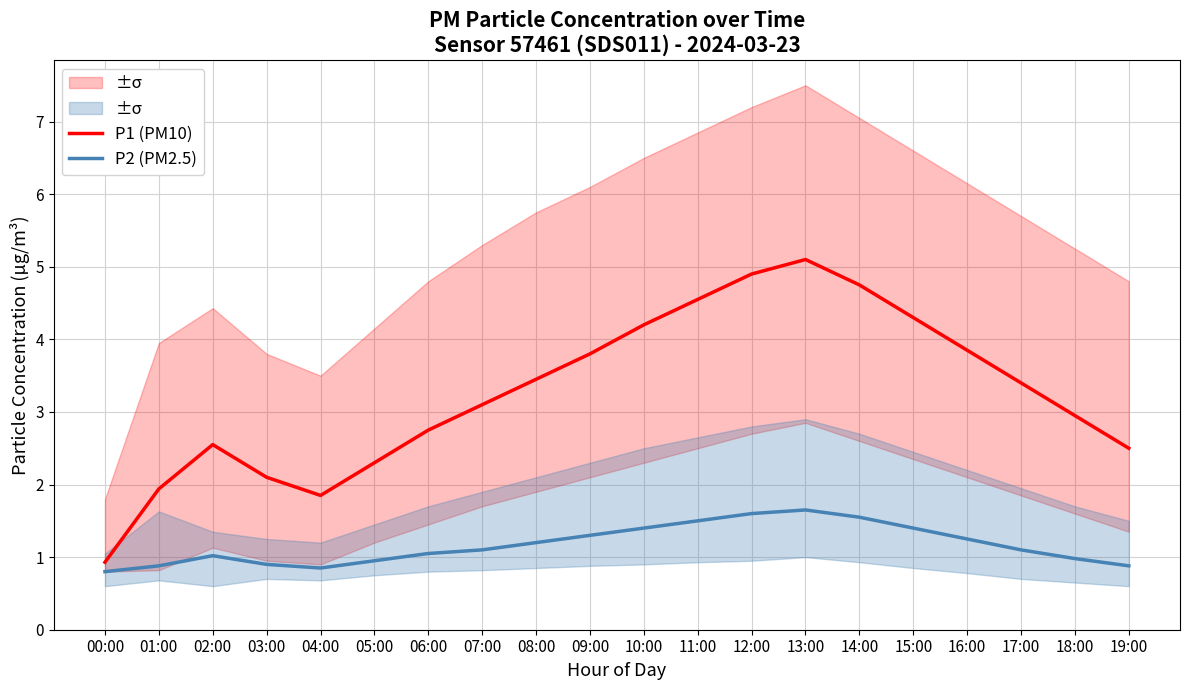

At which category does P2 (PM2.5) reach its first local valley?

04:00